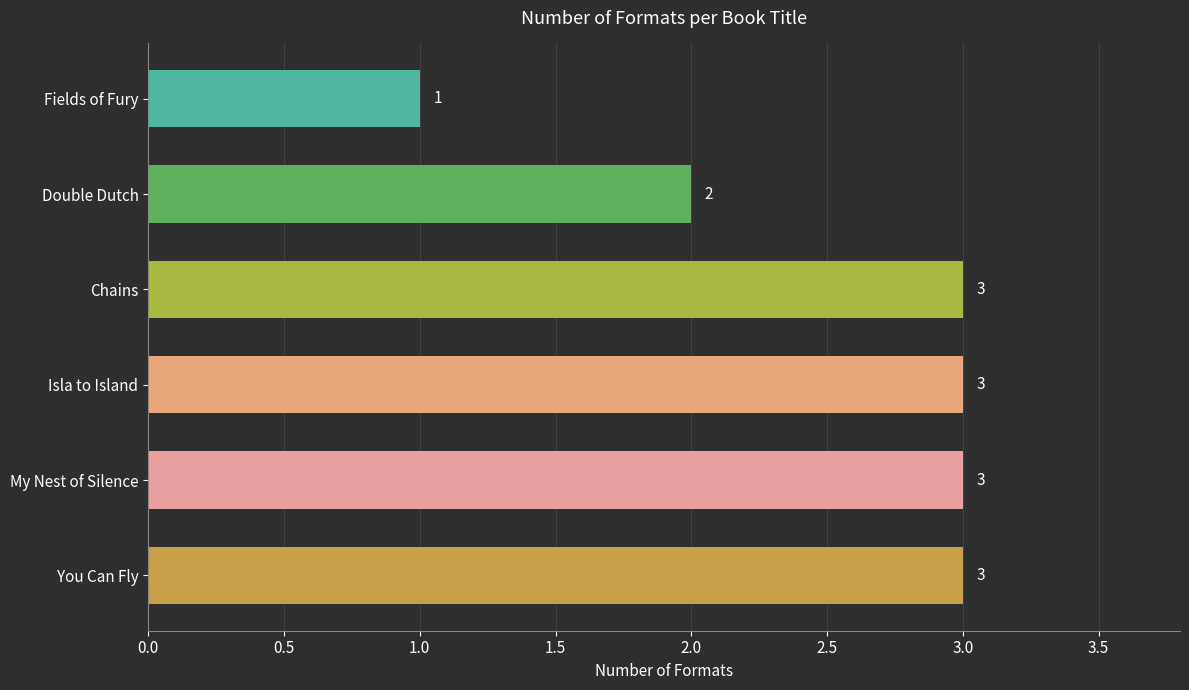

Reading bottom to top, extract all data points from this chart.

3	3	3	3	2	1